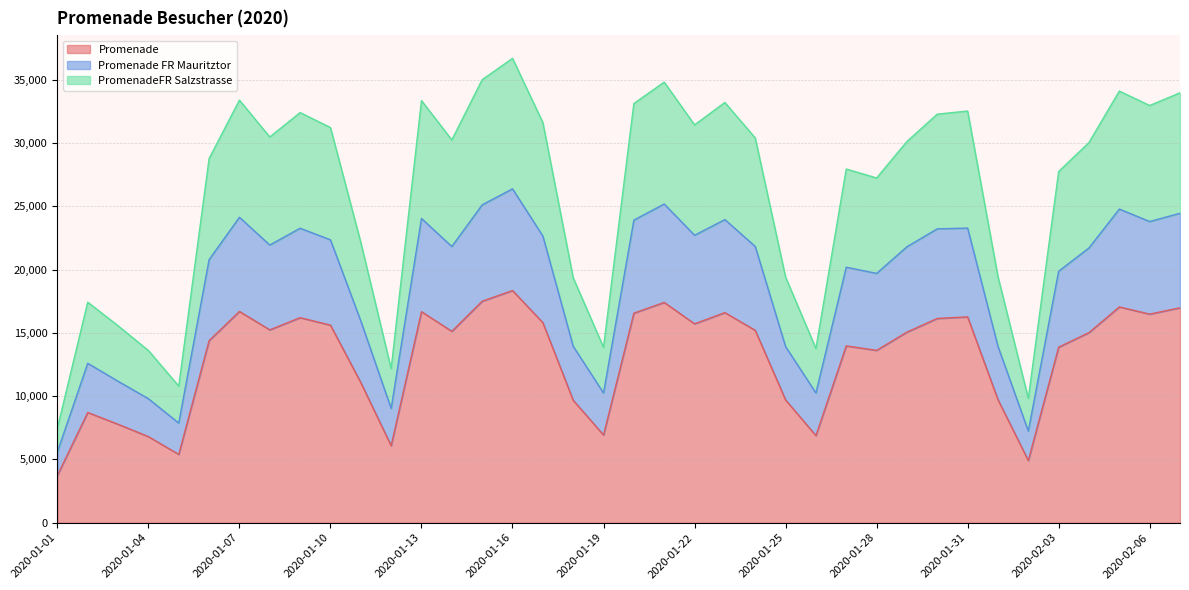

What is the minimum value for Promenade?

3737